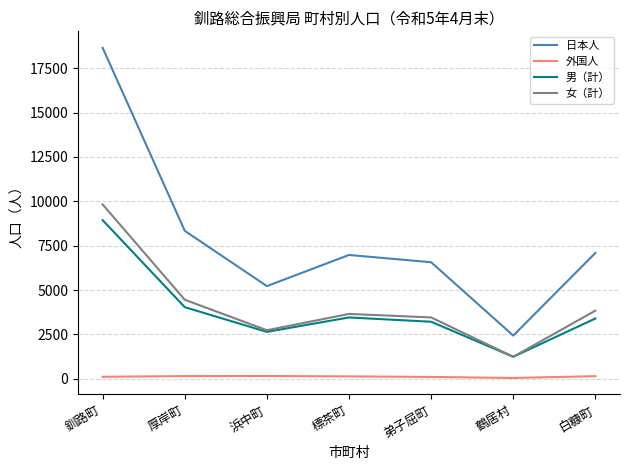

What is the average value of the 日本人 series?

7896